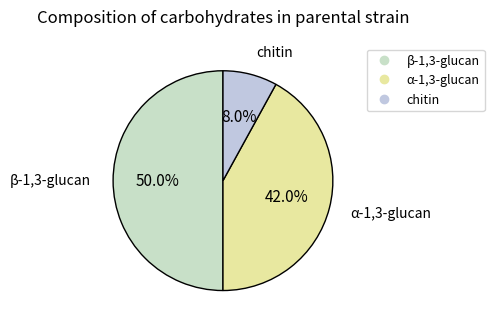

How many segments does this pie chart have?

3